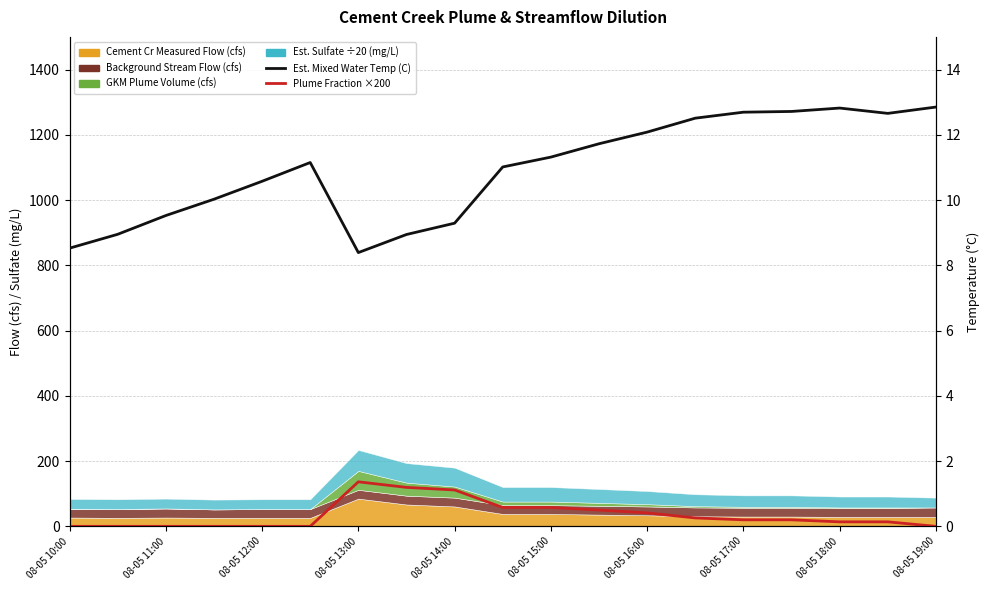

What is the difference between the maximum and second lowest values in the Plume Fraction ×200 series?

136.5